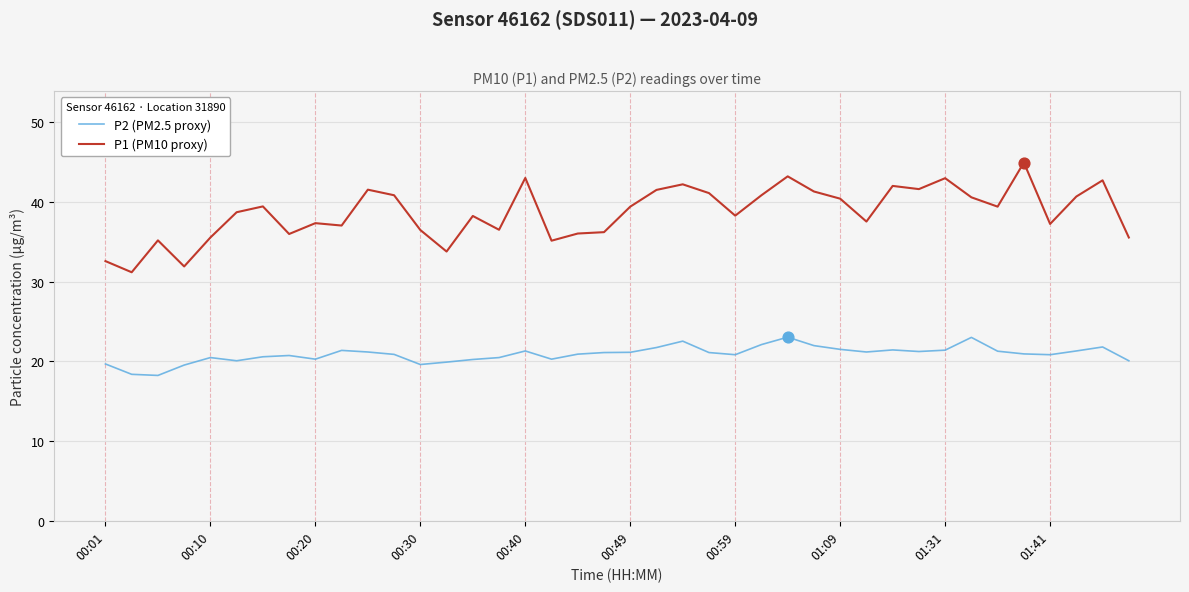

Which series has the widest spread of values?

P1 (PM10 proxy)